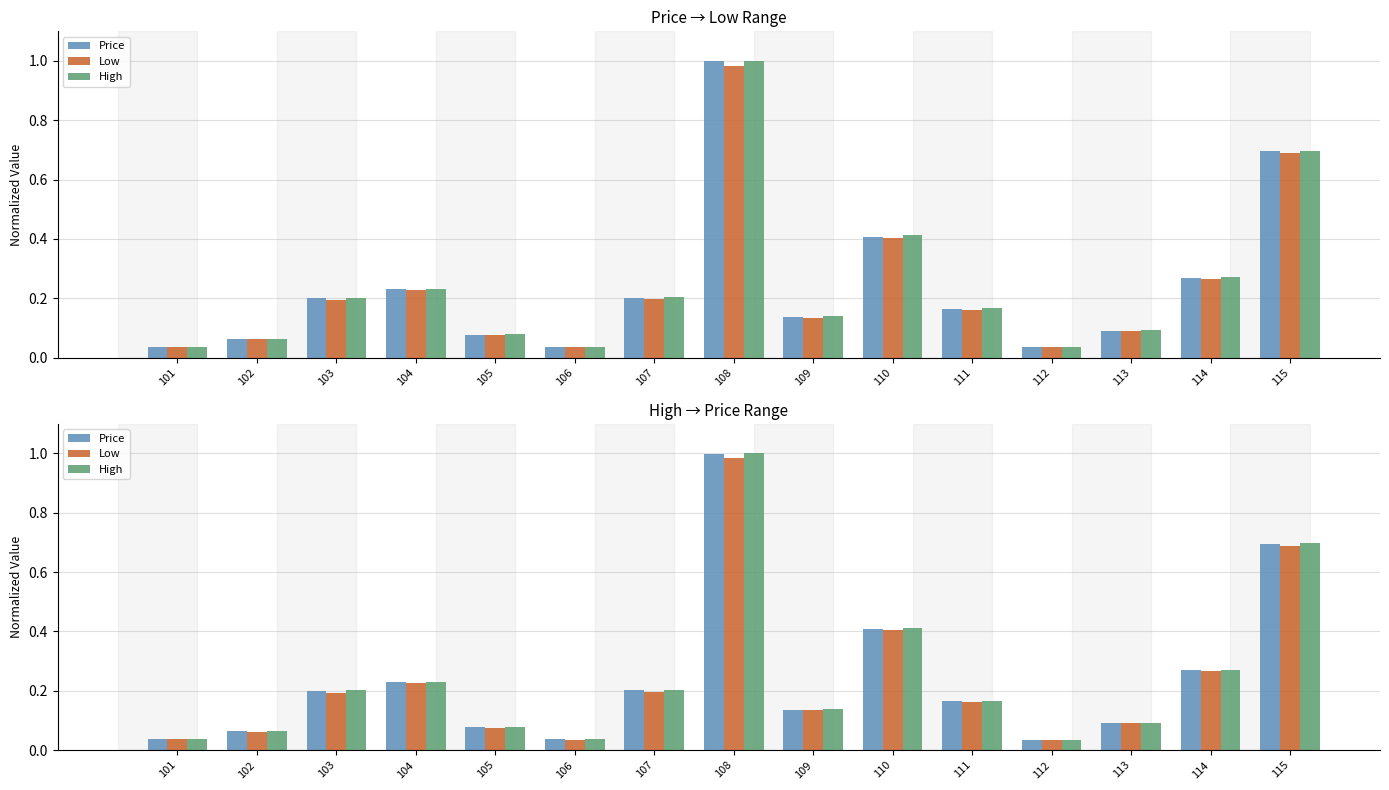

List the series in order of their overall mean, highest first.

High, Price, Low